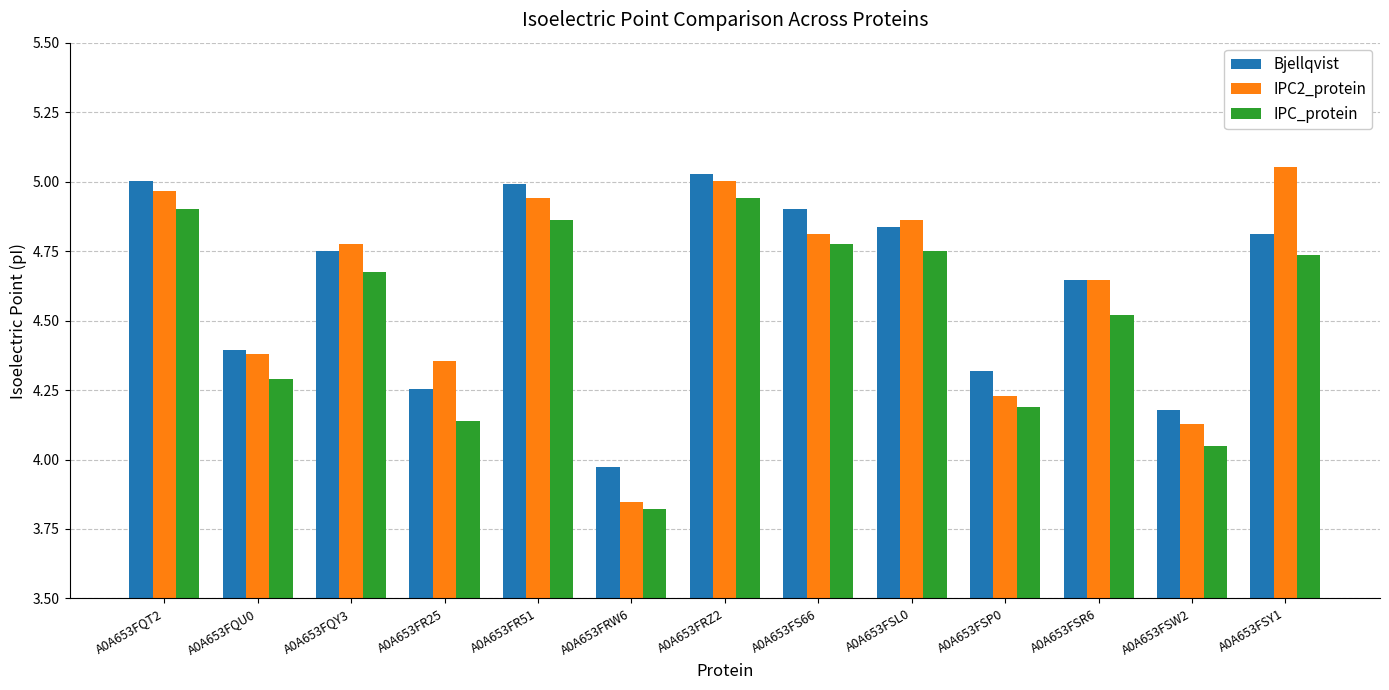

Which category has the lowest value across all series?

A0A653FRW6